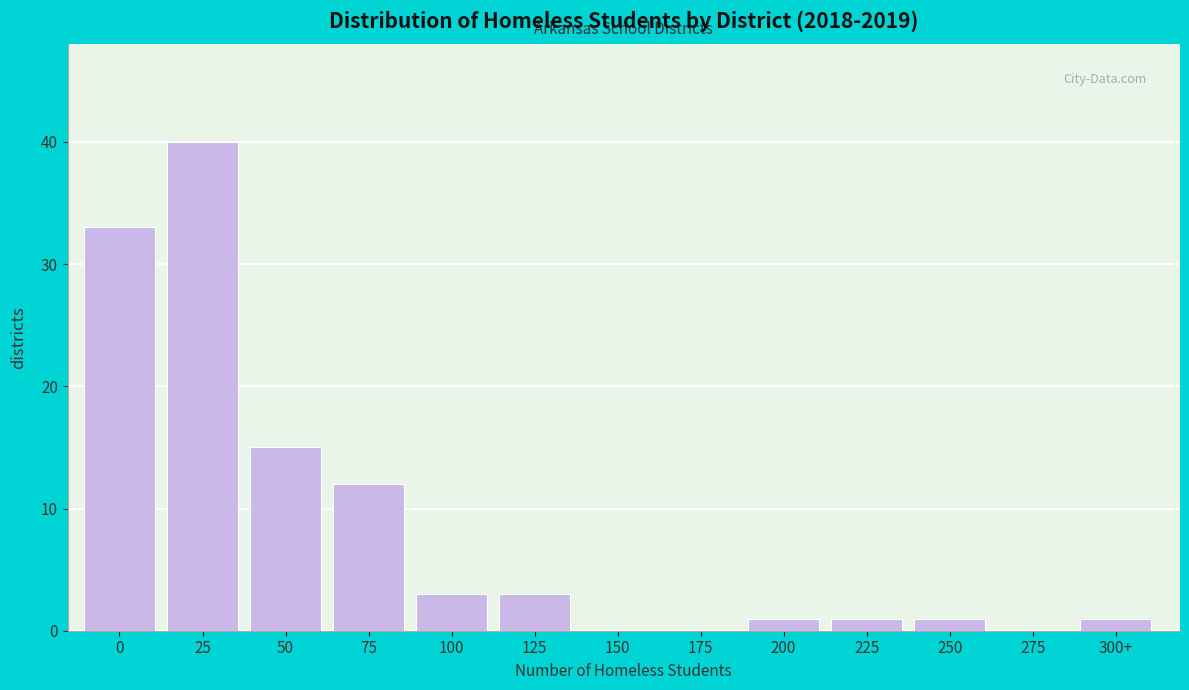

Approximately how many times larger is the value at 50 compared to 200?

15.0